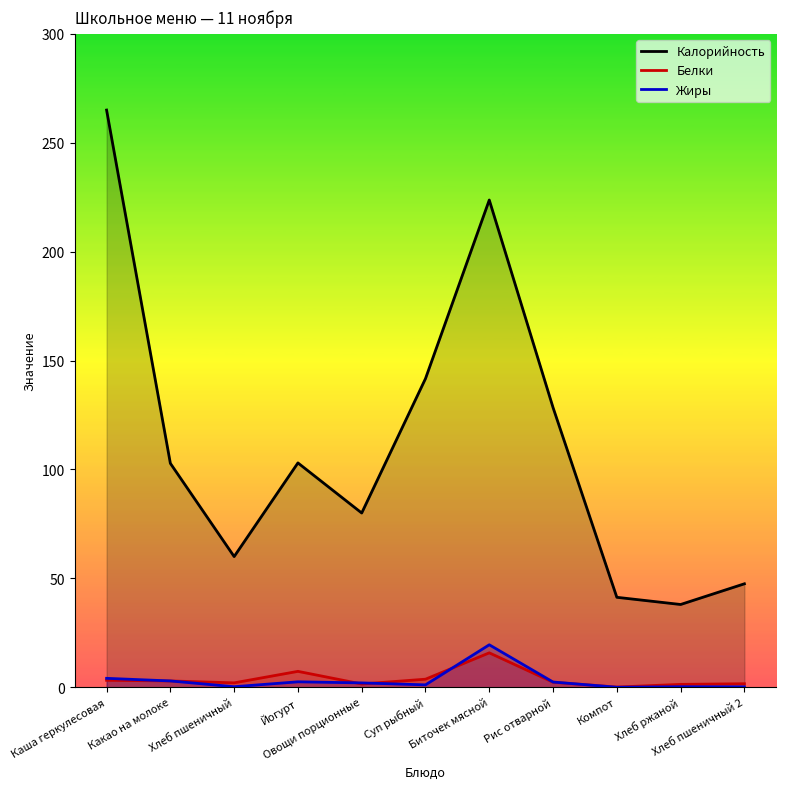

What is the sum of the Белки values at Биточек мясной and Йогурт?

23.1